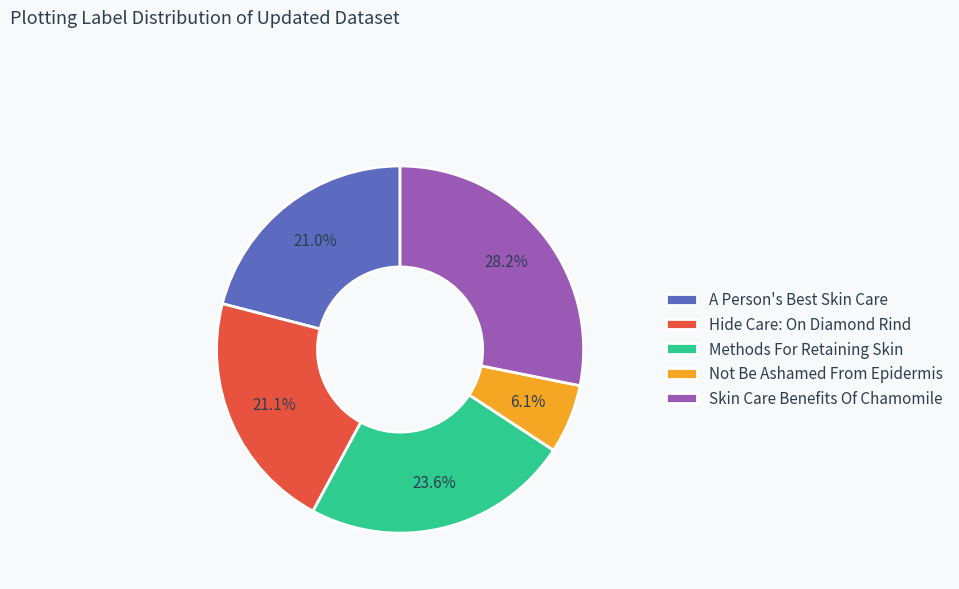

Approximately how many times larger is the value at Methods For Retaining Skin compared to Skin Care Benefits Of Chamomile?

0.8